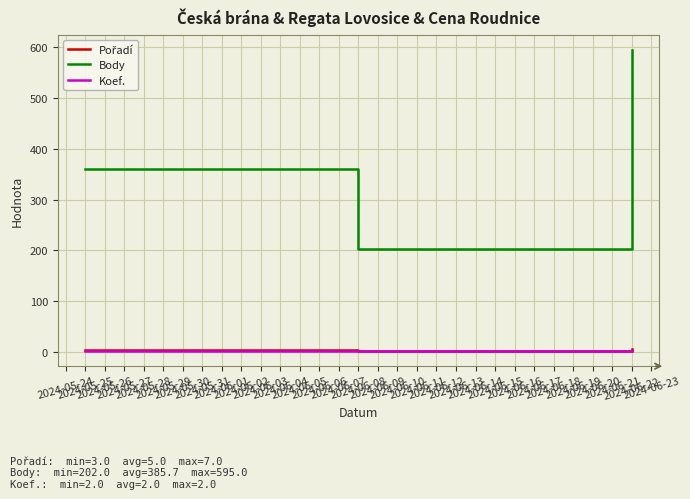

At which category is the sum across all series the highest?

2024-06-22